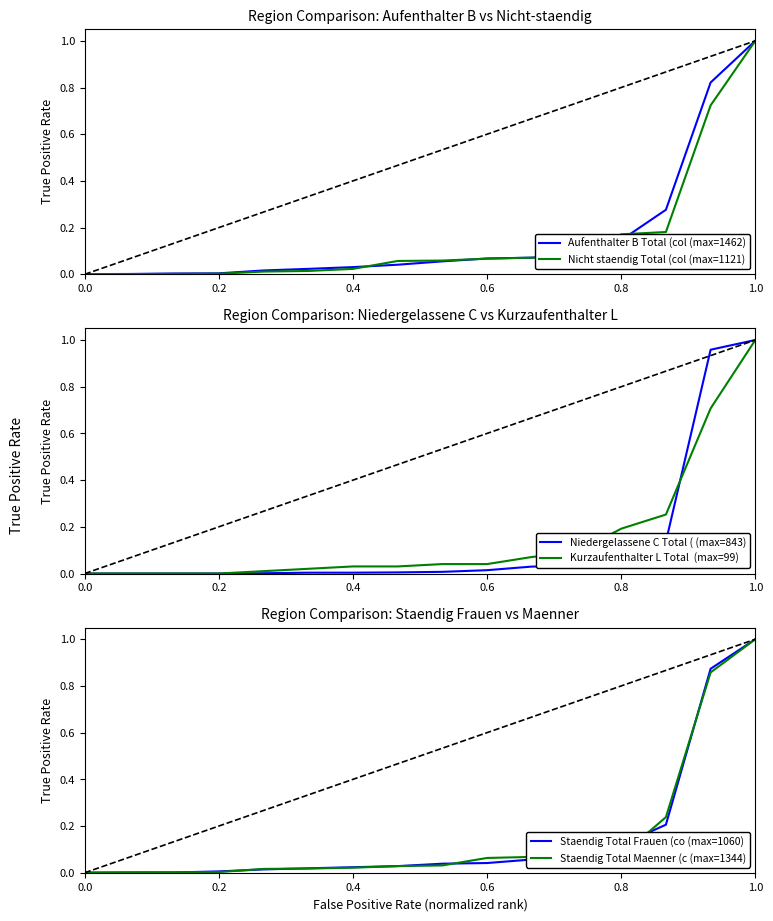

The value of Aufenthalter B Total (col (max=1462) at 0.2 is 0.0. True or false?

True